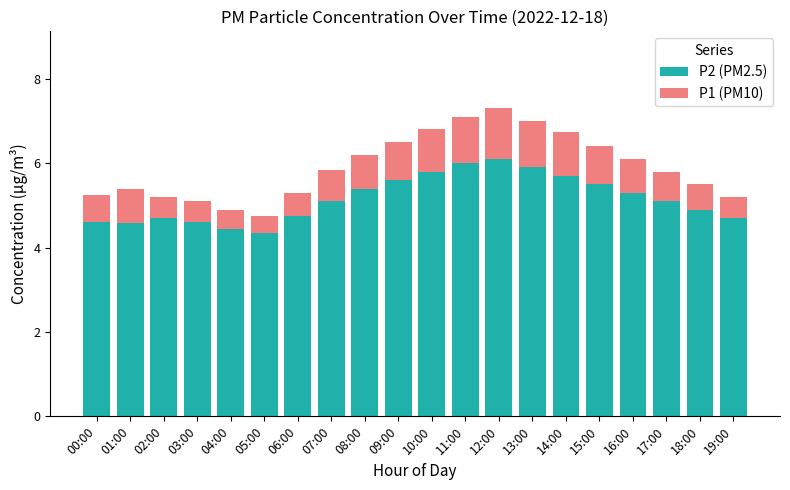

What is the sum of all P2 (PM2.5) values?

103.2